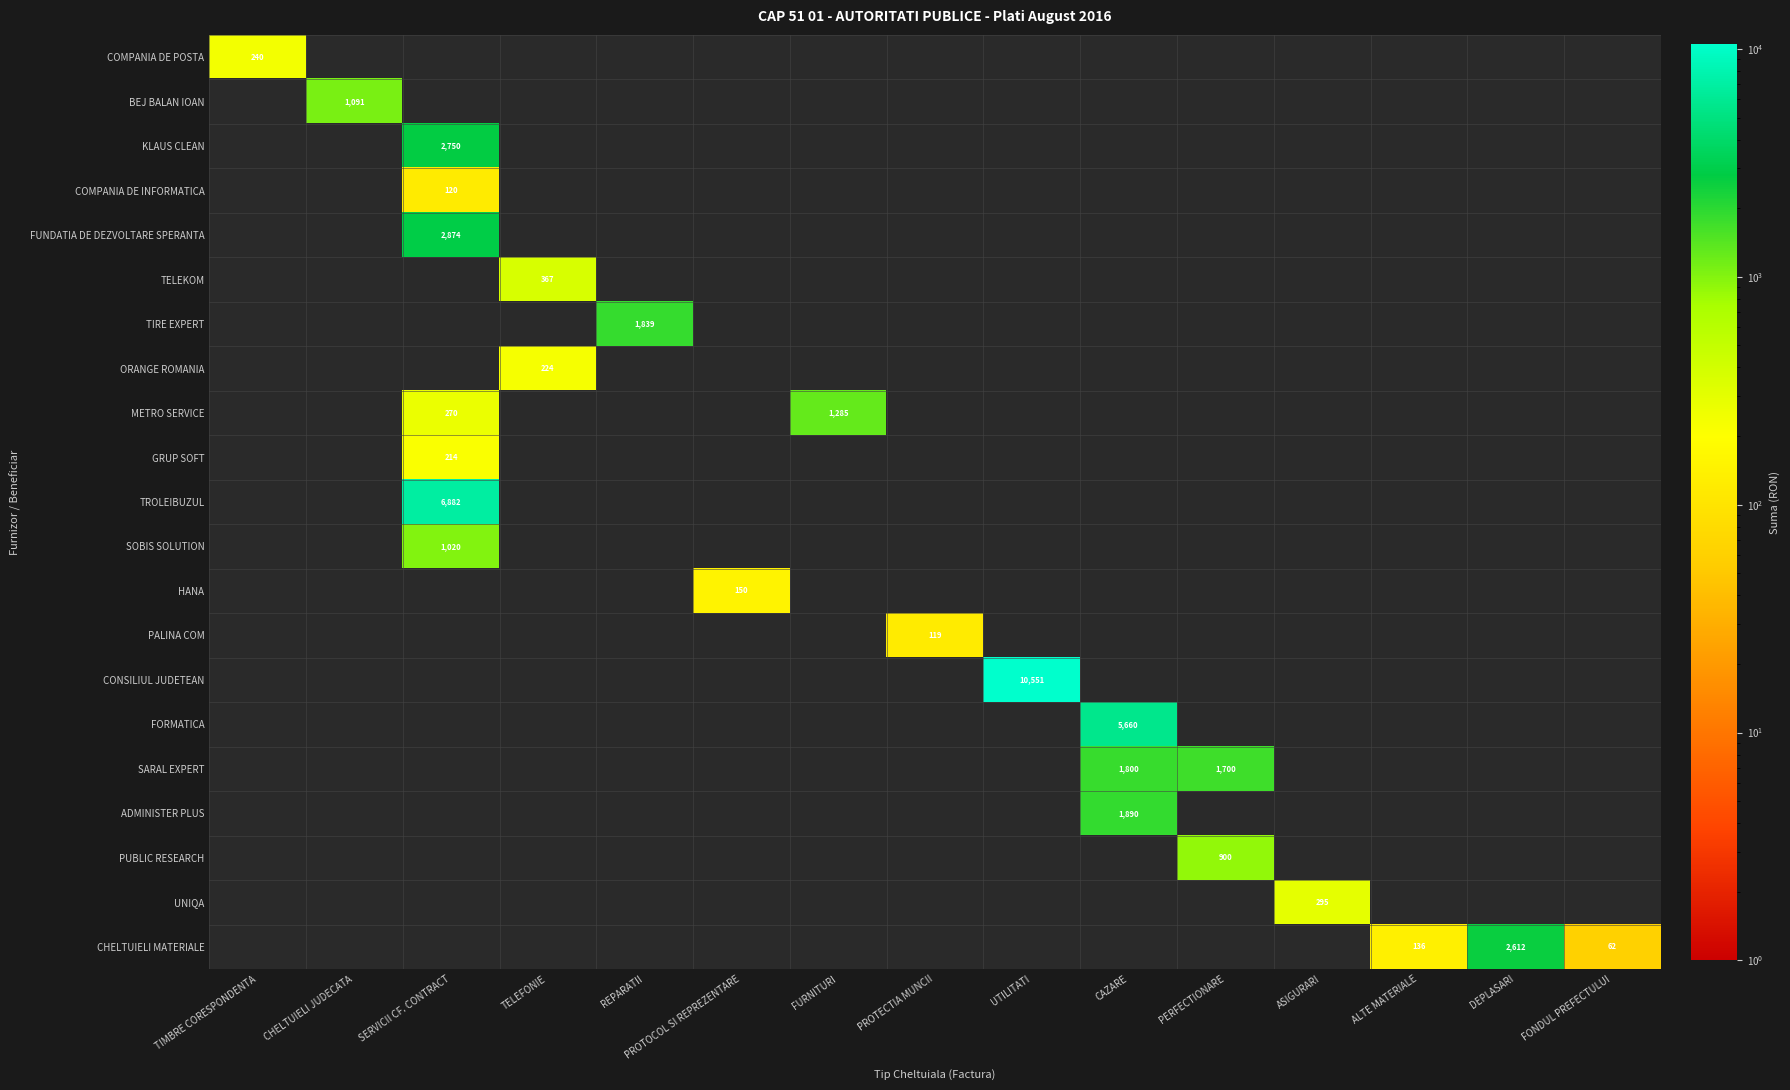

Which label corresponds to the largest value in the chart?

UTILITATI